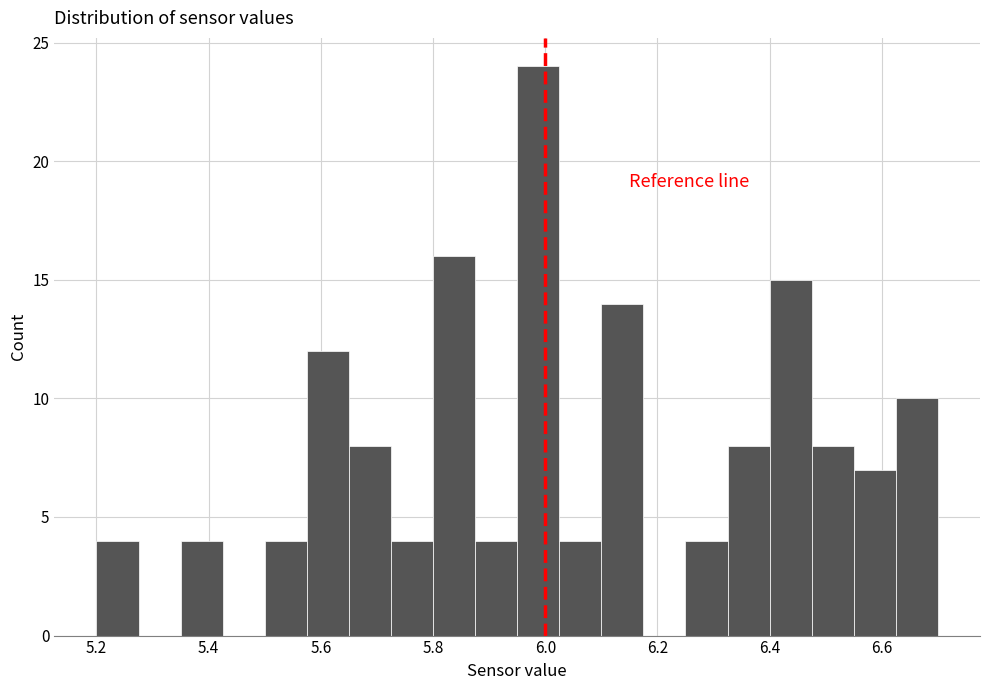

Around what value on the x-axis is the tallest bar? Give the approximate position of its centre, as read against the axis.

5.98